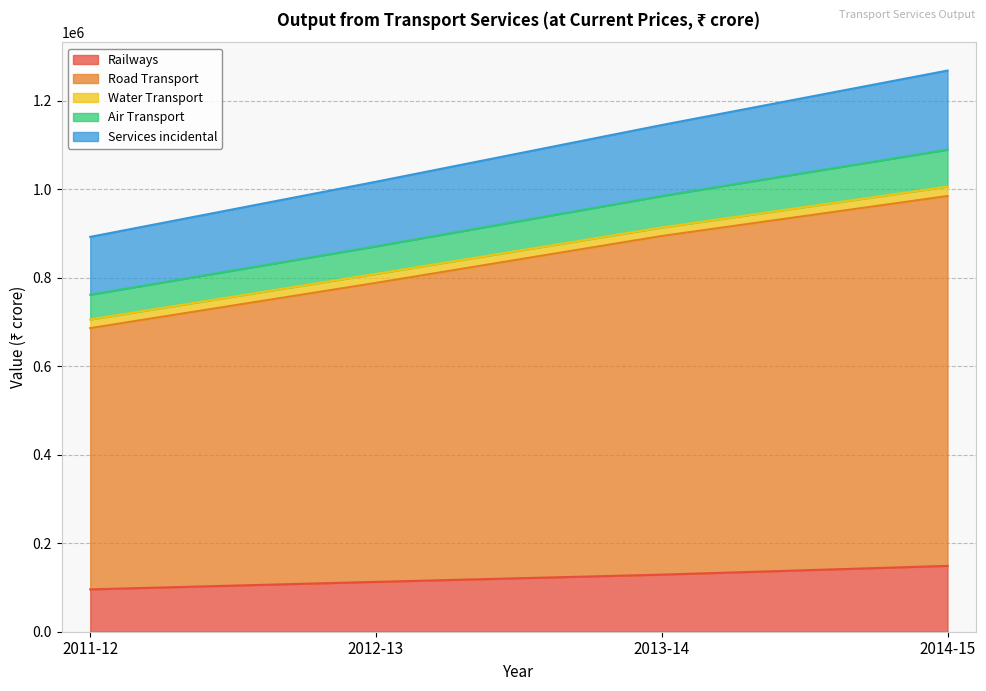

At which category is the sum across all series the highest?

2014-15